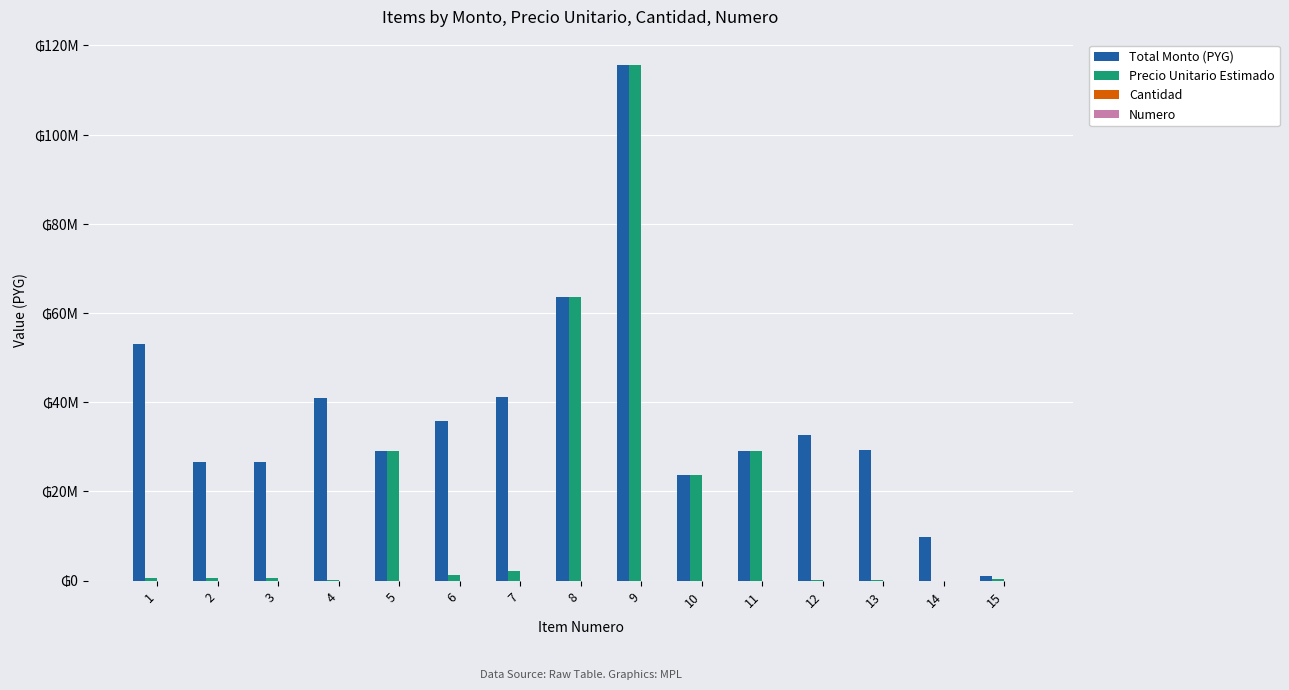

True or false: Numero has a value of 10 at 10.

True